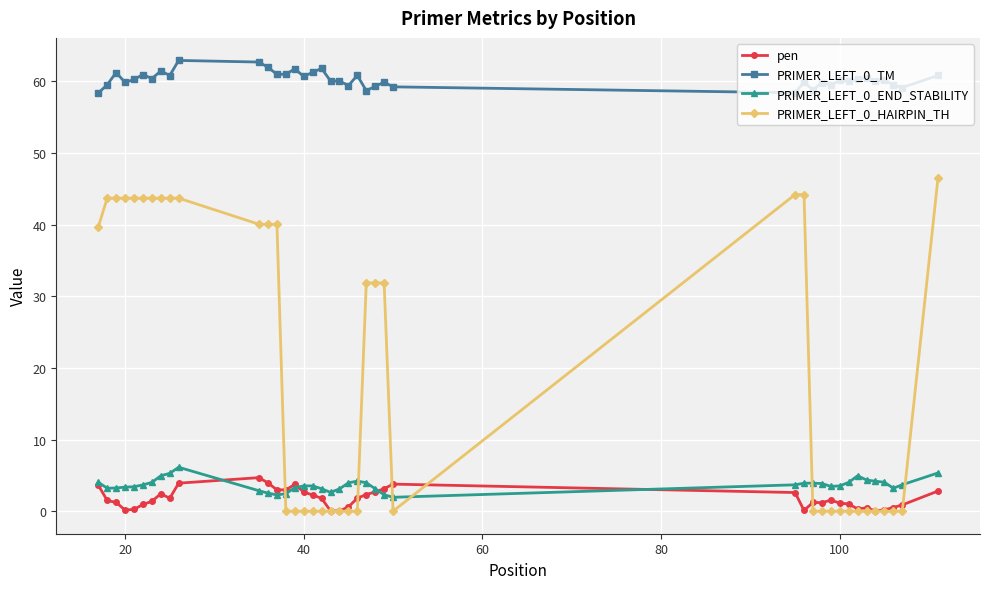

Is this an area chart (filled region under the line)?

No